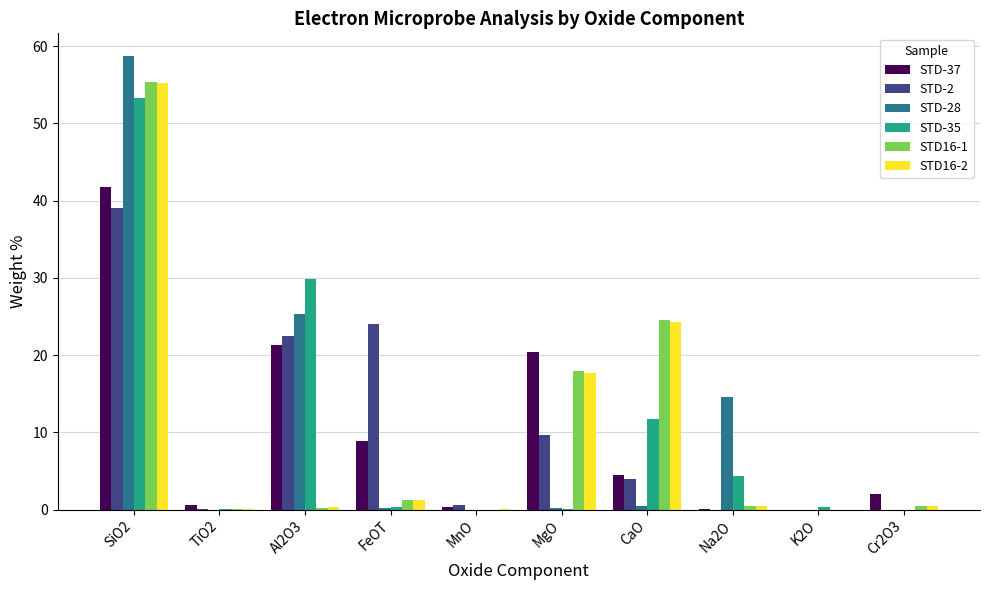

What is the sum of all STD-35 values?

100.2